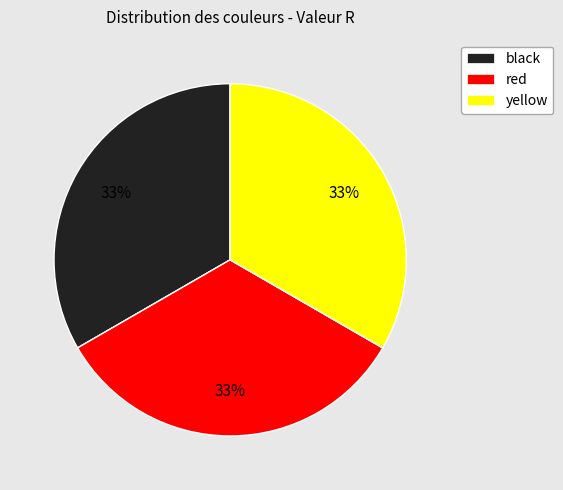

Does any single category account for the majority?

No